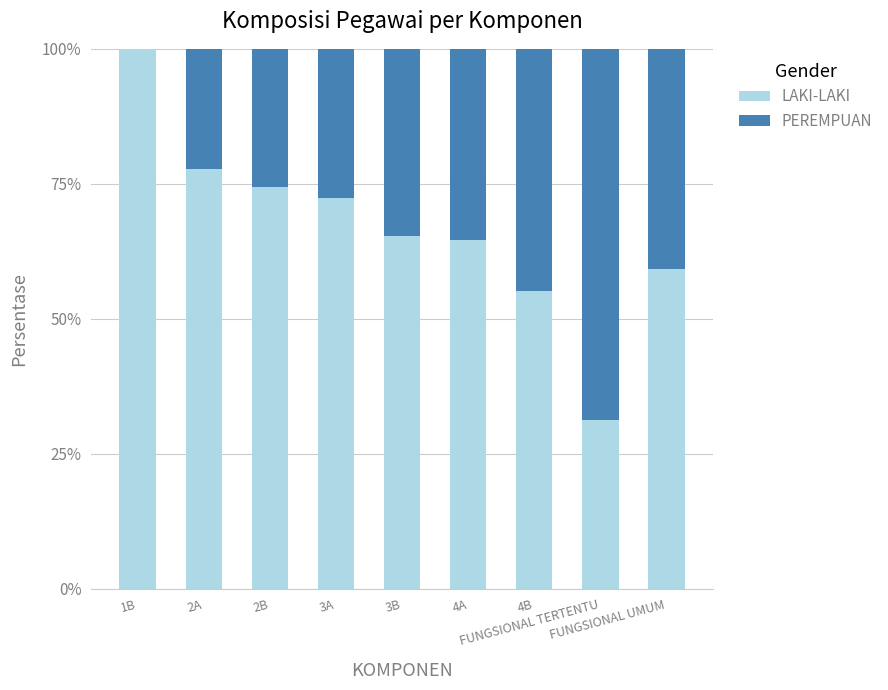

Are the bars grouped side by side (vs. stacked)?

No